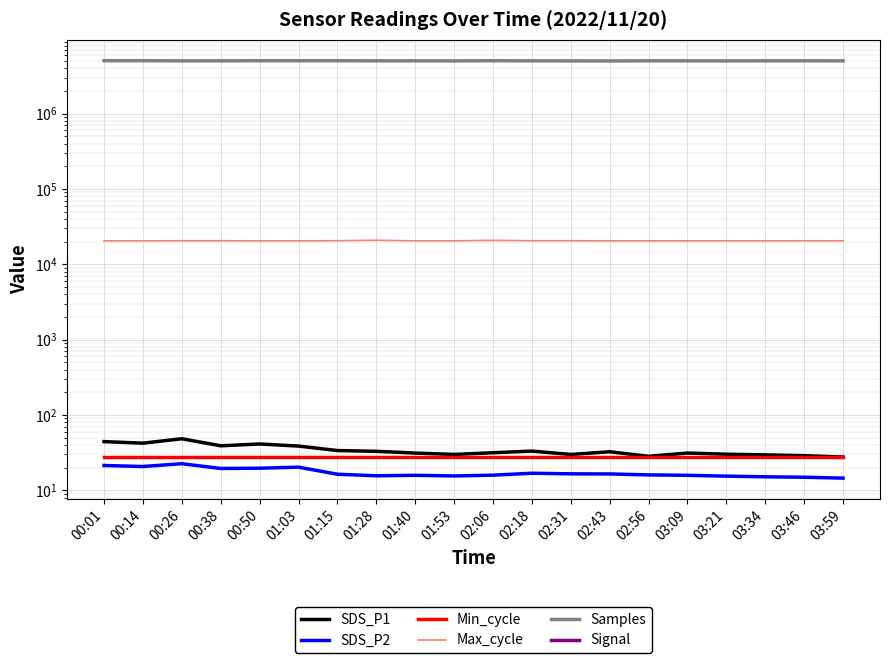

At which label does Signal reach its peak?

00:01